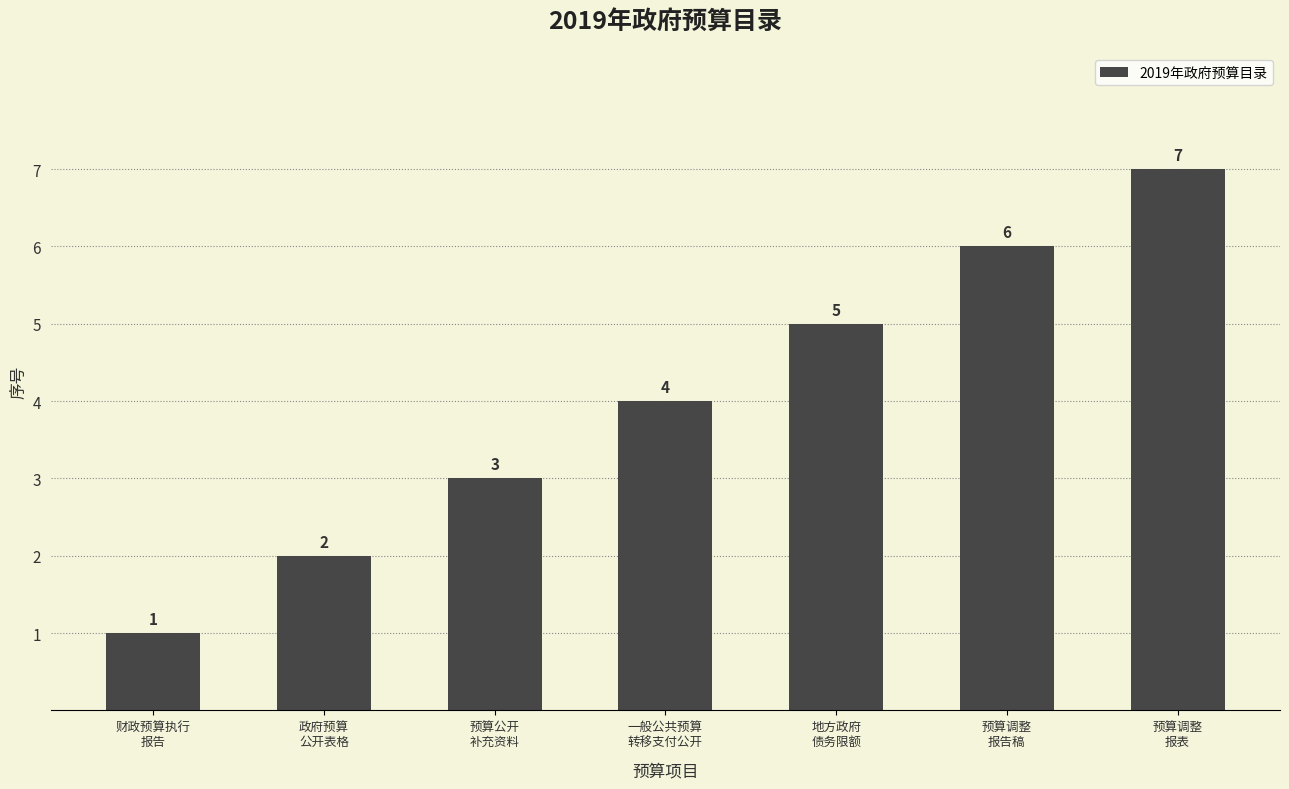

What is the label of the 5th bar from the right?

预算公开
补充资料